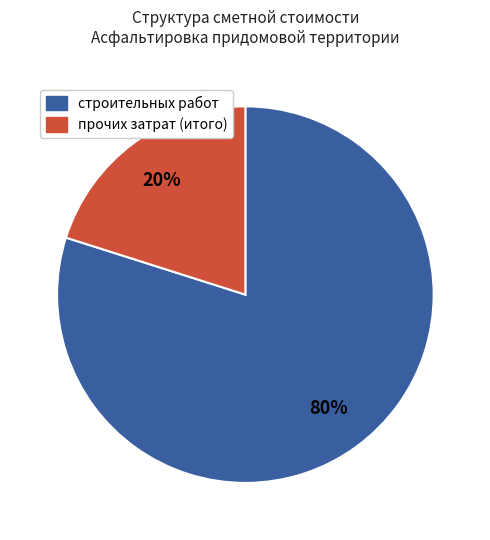

Is there a majority slice in this chart?

Yes